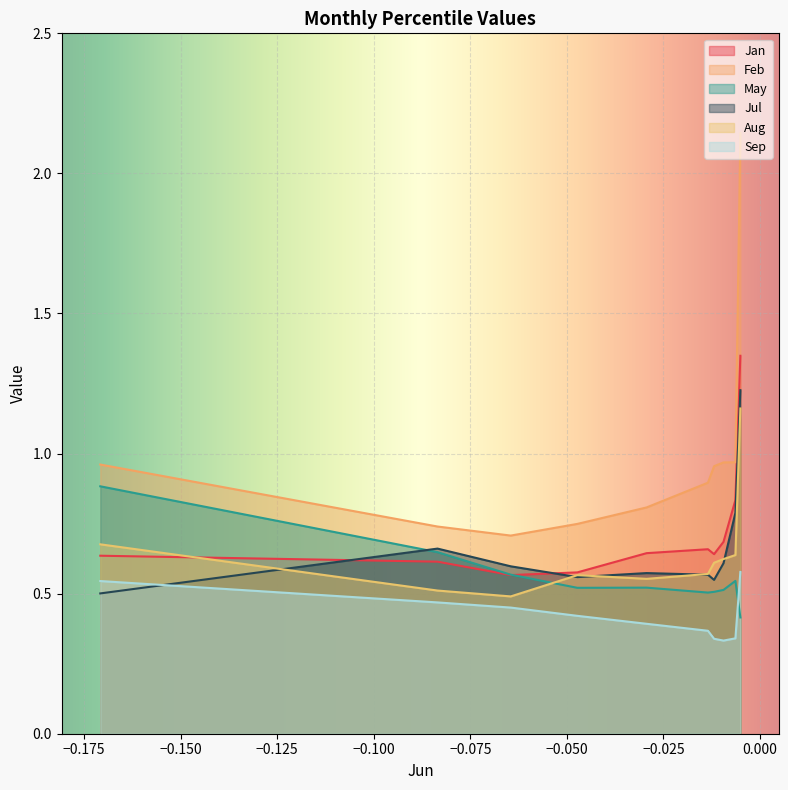

Which series changed the most between pct15 and pct85?

Feb